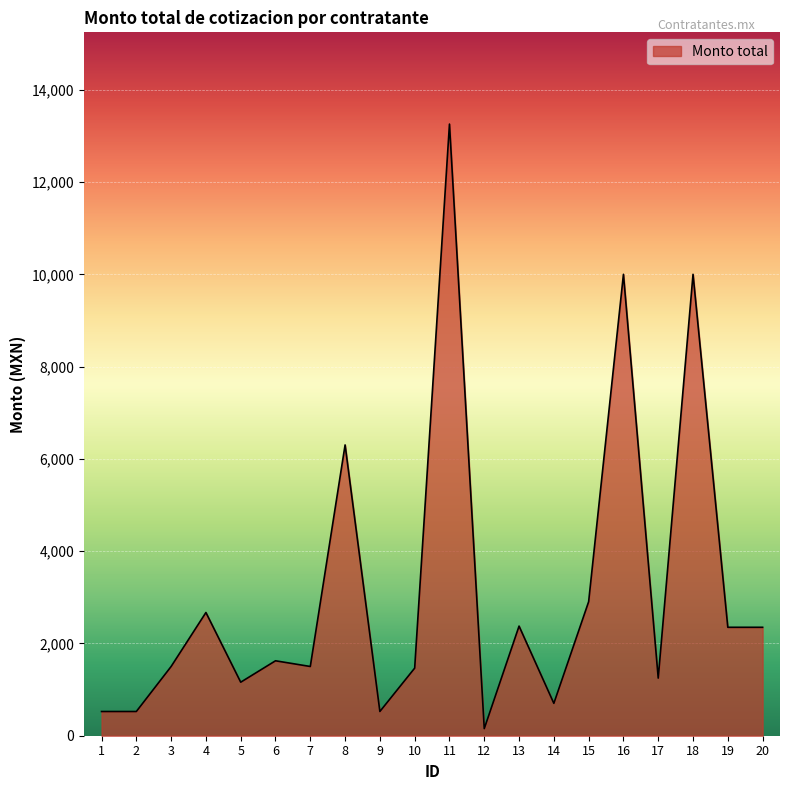

Does the chart have visible grid lines?

Yes